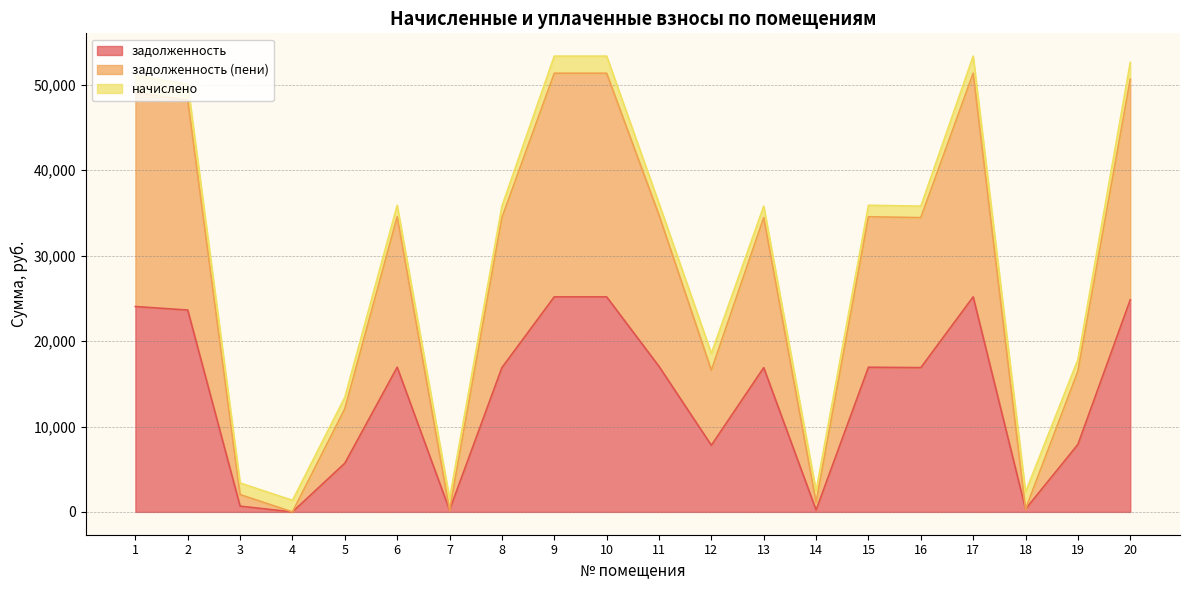

True or false: задолженность and задолженность (пени) intersect in this chart.

False